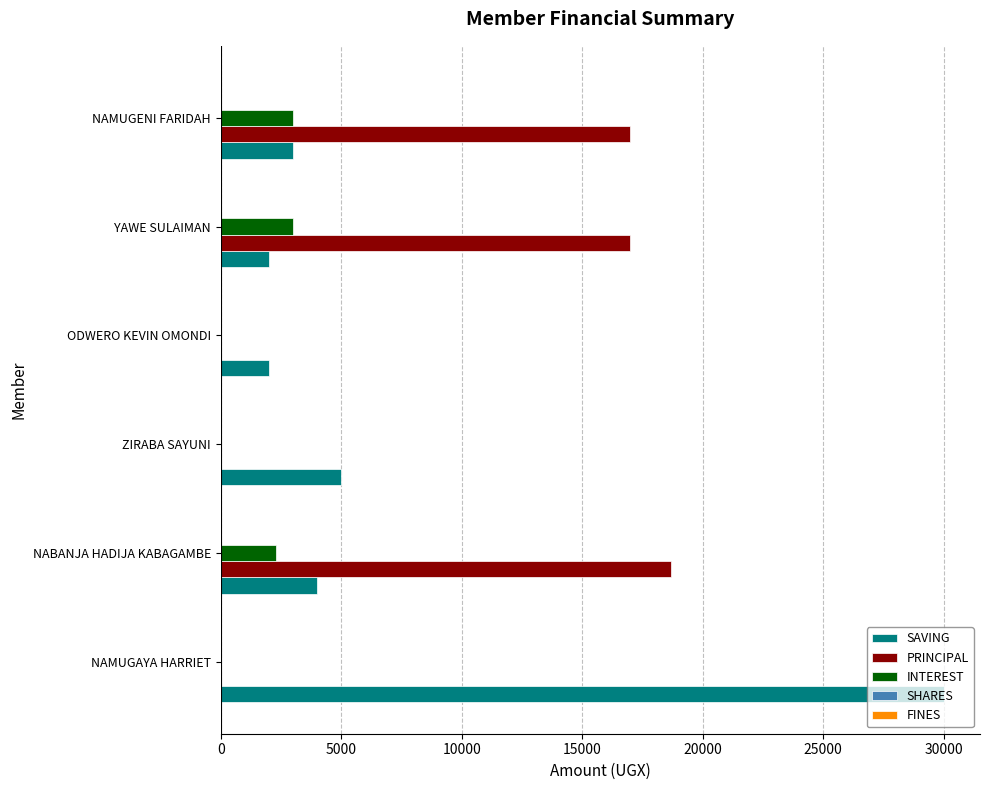

What is the sum of all PRINCIPAL values?

52700